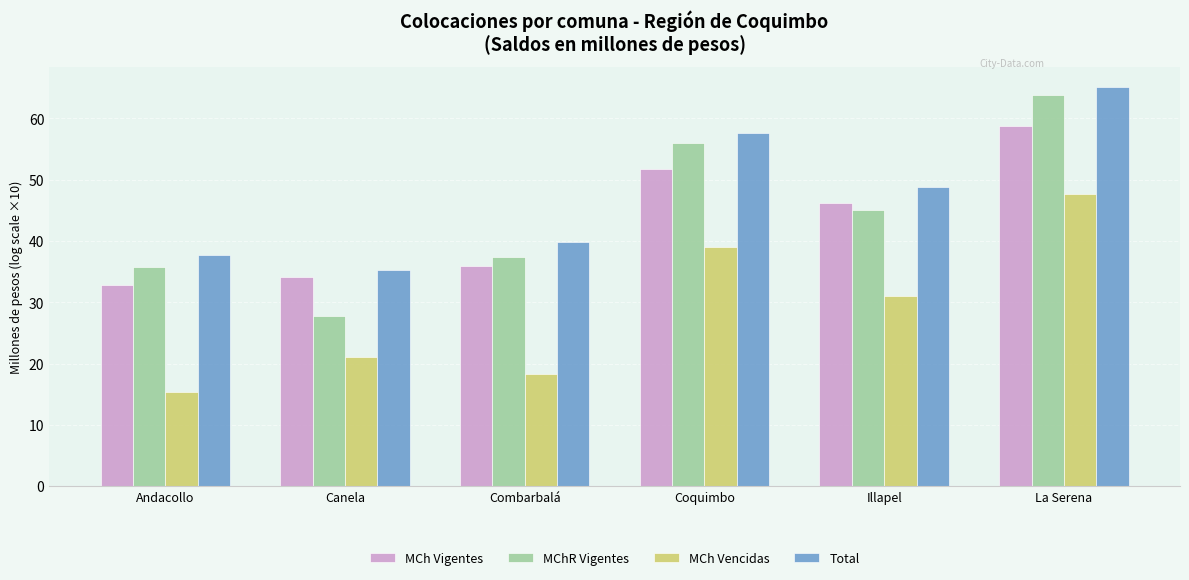

How many data points in MChR Vigentes are above 45?

3